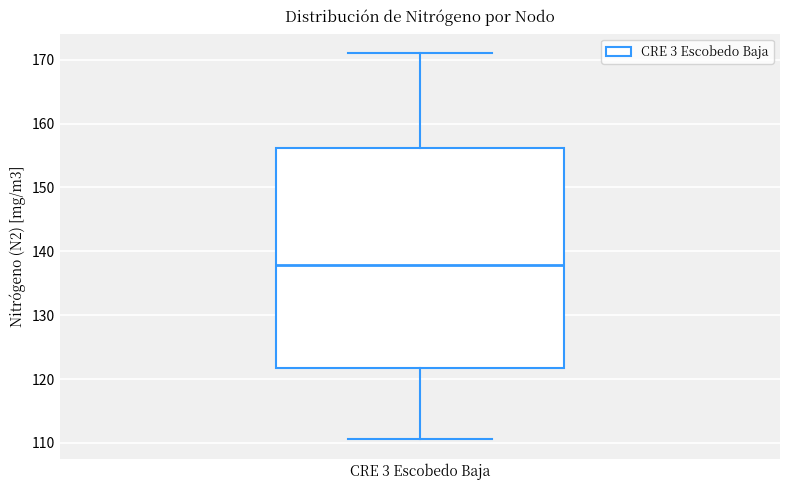

Where is the lower edge of the box for CRE 3 Escobedo Baja on the y-axis? The values are not printed on the chart, so give them approximately, as read against the axis.

122